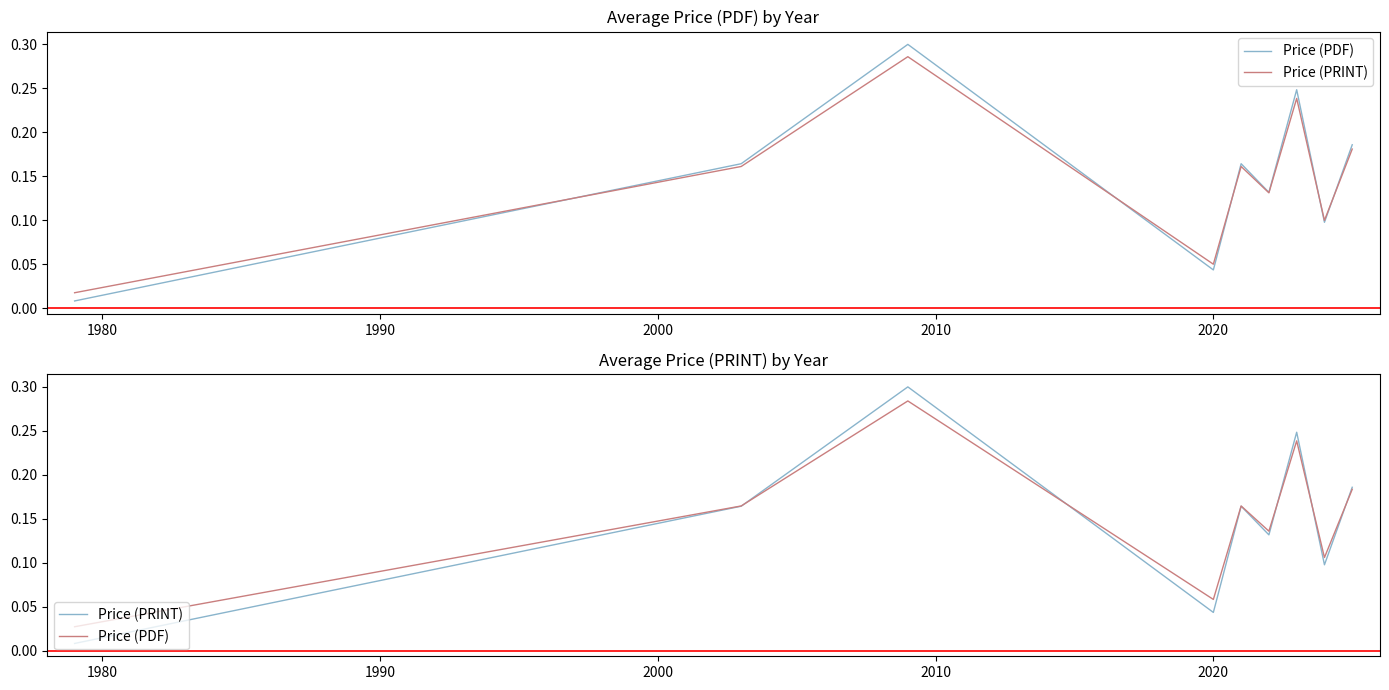

Rank the series by their average value, from lowest to highest.

Price (PRINT), Price (PDF)